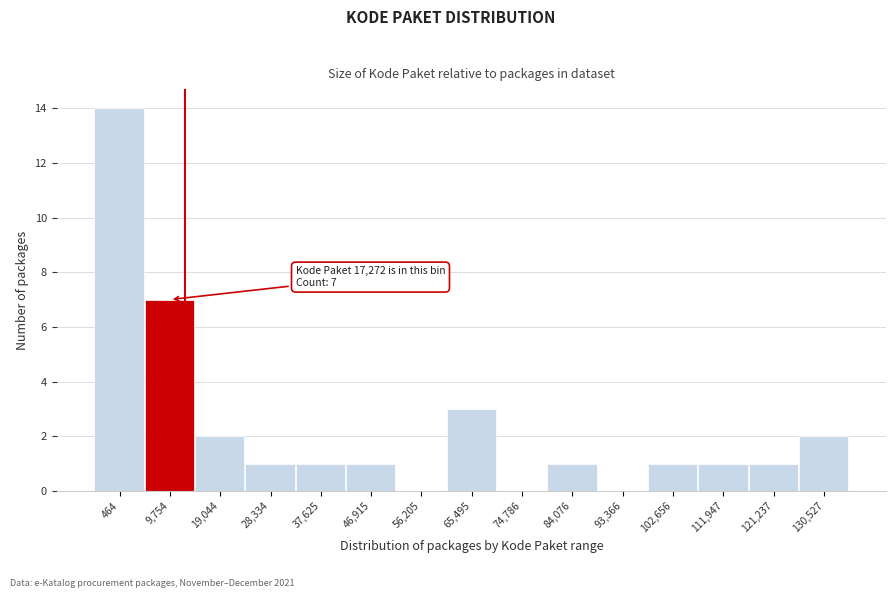

Reading right to left, what are all the values shown in this chart?

130,527=2	121,237=1	111,947=1	102,656=1	93,366=0	84,076=1	74,786=0	65,495=3	56,205=0	46,915=1	37,625=1	28,334=1	19,044=2	9,754=7	464=14